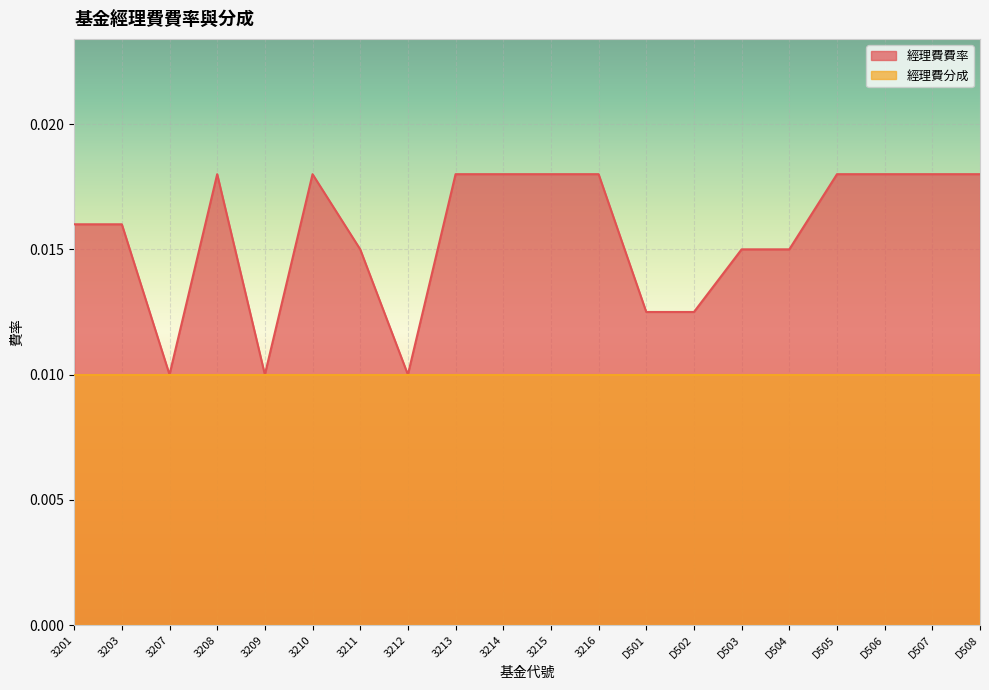

List the labels in order of value, smallest first.

3207, 3209, 3212, D501, D502, 3211, D503, D504, 3201, 3203, 3208, 3210, 3213, 3214, 3215, 3216, D505, D506, D507, D508